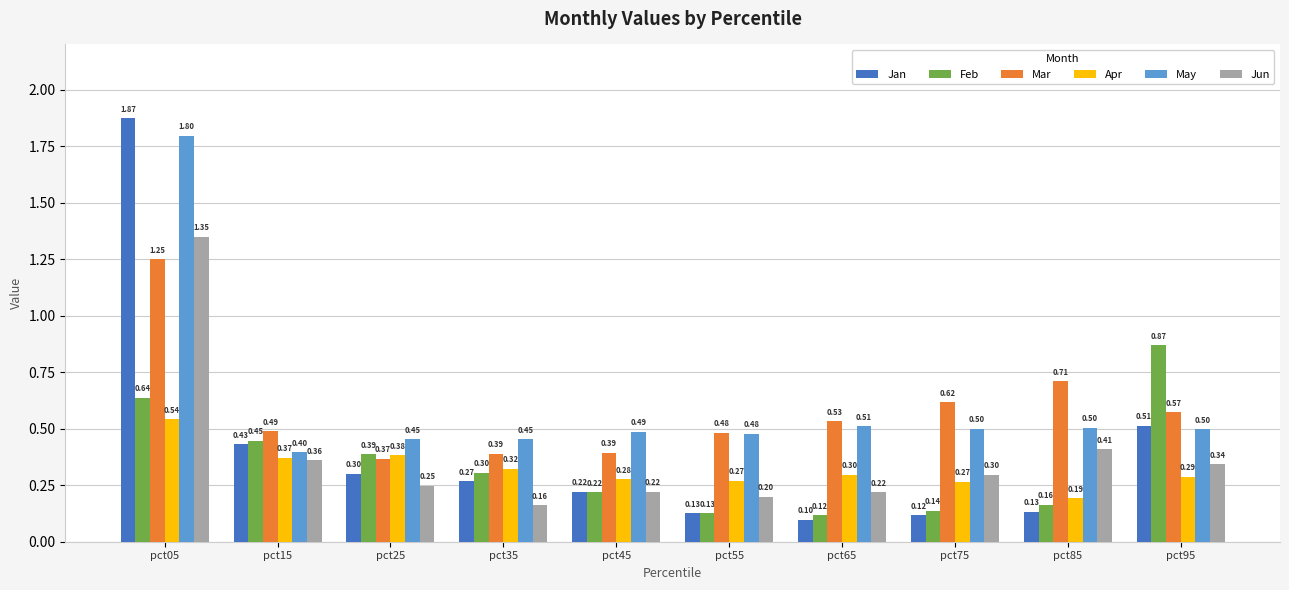

What is the average value of the Apr series?

0.3